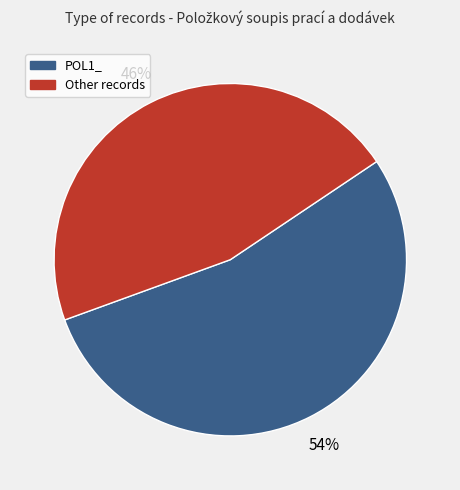

To the nearest percent, what is the average slice percentage?

50%